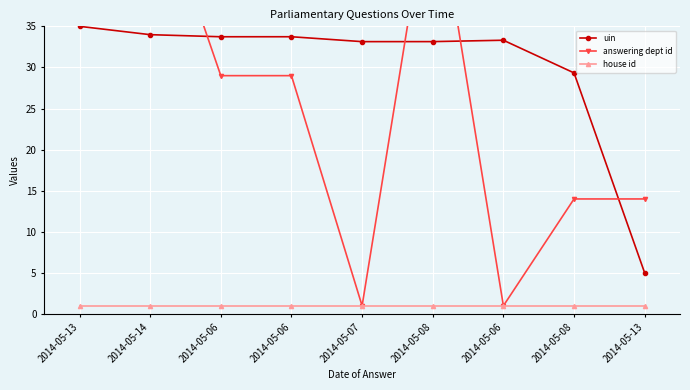

What is the minimum value shown in the chart?

1.0